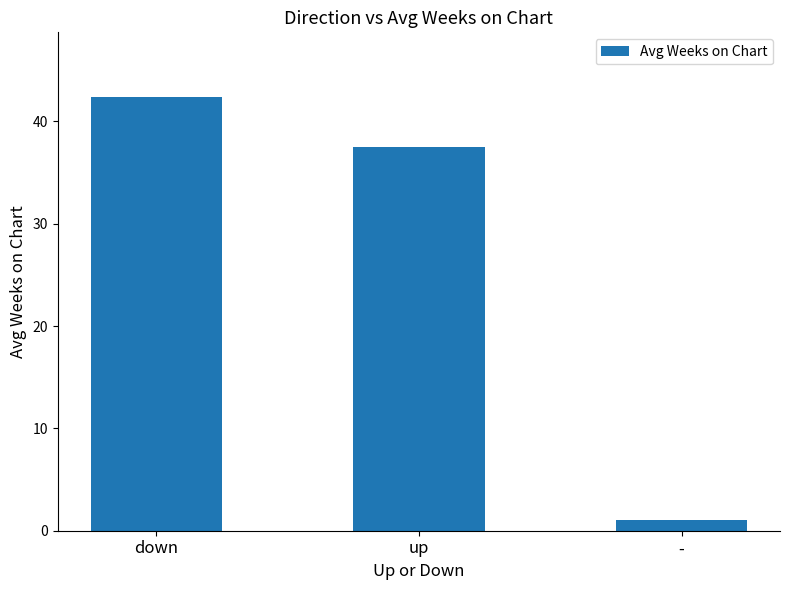

What is the greatest value displayed?

42.4